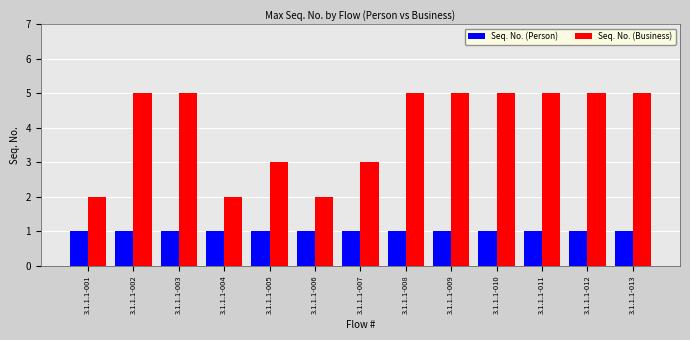

What is the minimum value shown in the chart?

1